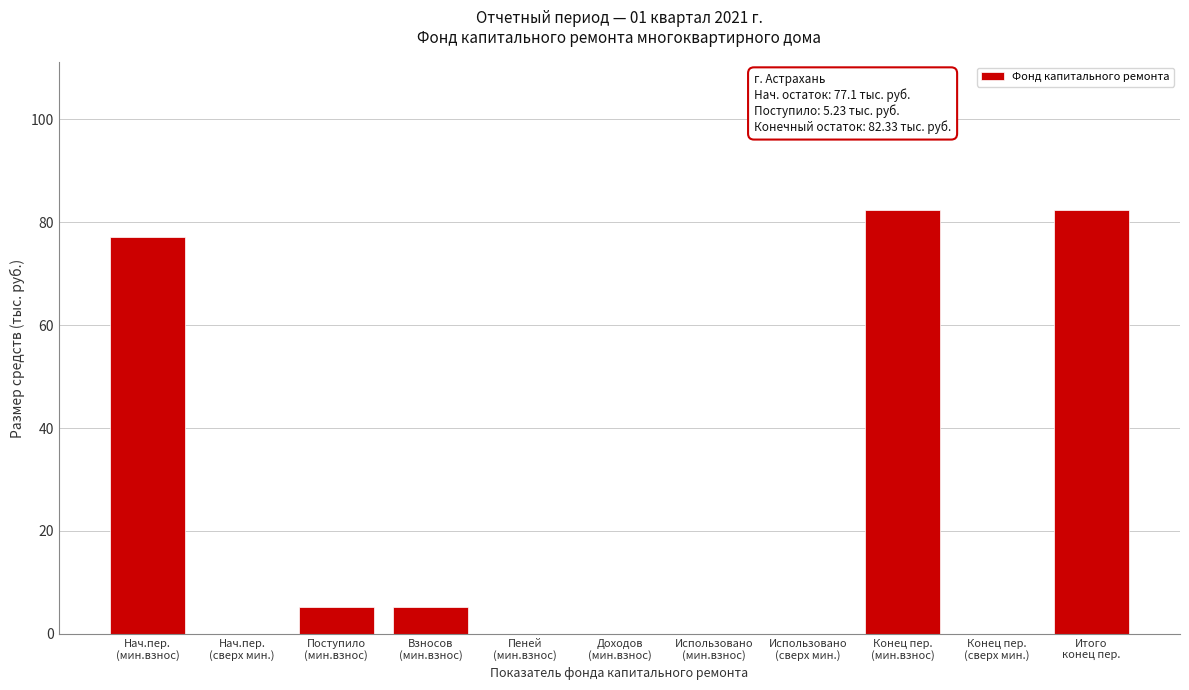

What is the sum of all values?

252.2